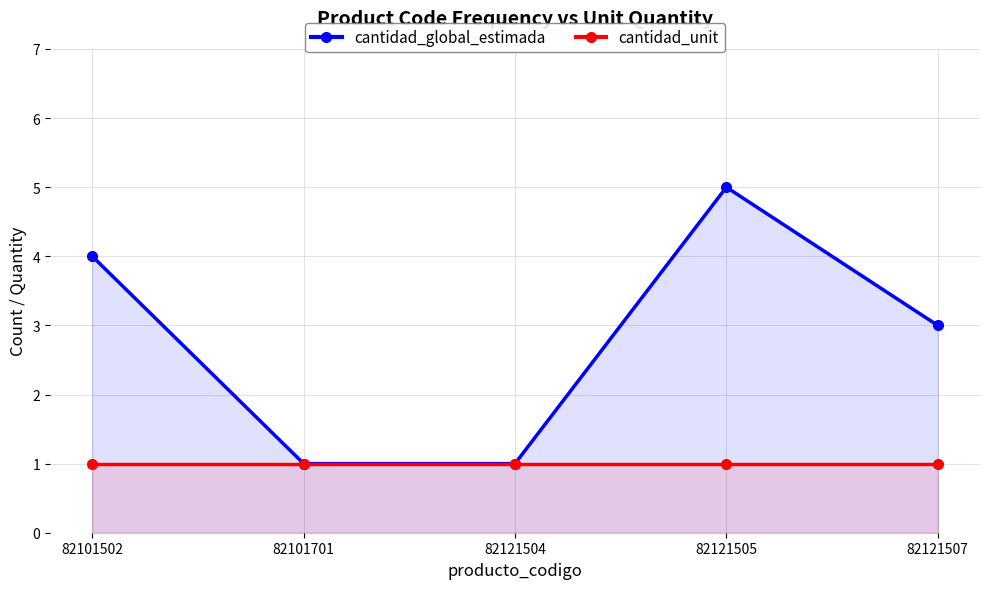

Reading right to left, what are all the values shown in this chart?

cantidad_global_estimada: 82121507=3	82121505=5	82121504=1	82101701=1	82101502=4
cantidad_unit: 82121507=1	82121505=1	82121504=1	82101701=1	82101502=1